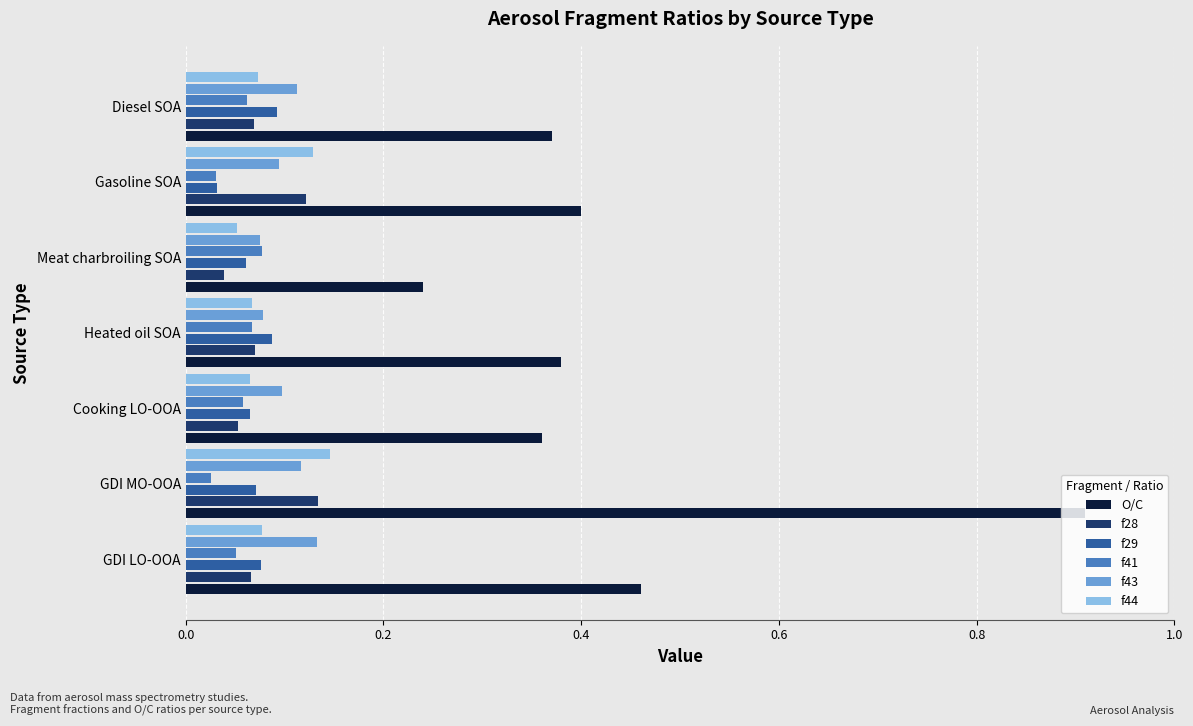

At which label does O/C reach its minimum?

Meat charbroiling SOA